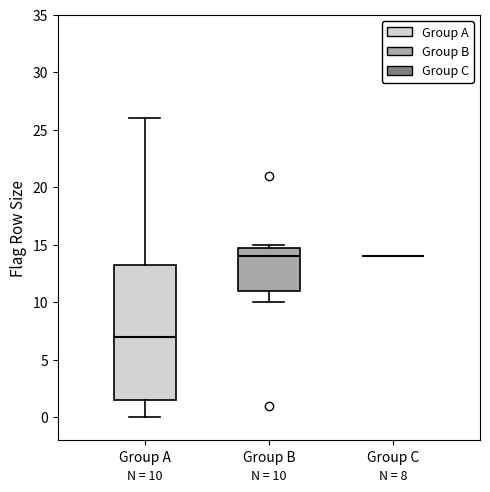

Which box is the tallest, from its lower edge to its upper edge?

Group A